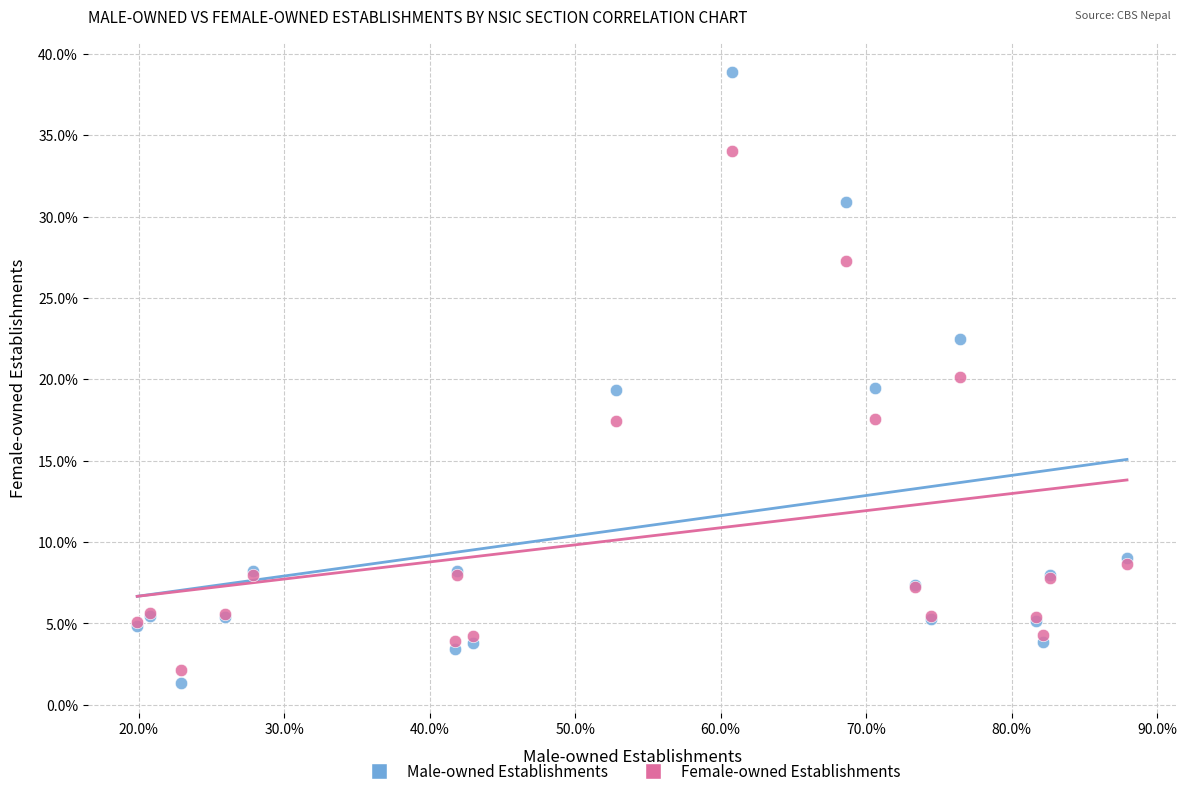

Which series has the largest Y range (max minus min)?

Male-owned Establishments